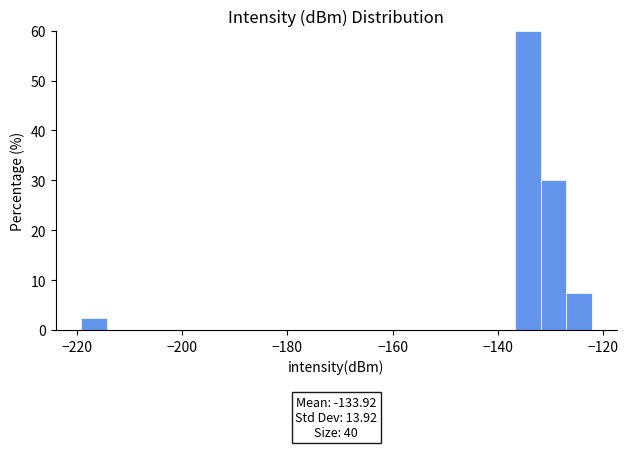

Around what value on the x-axis is the tallest bar? Give the approximate position of its centre, as read against the axis.

-134